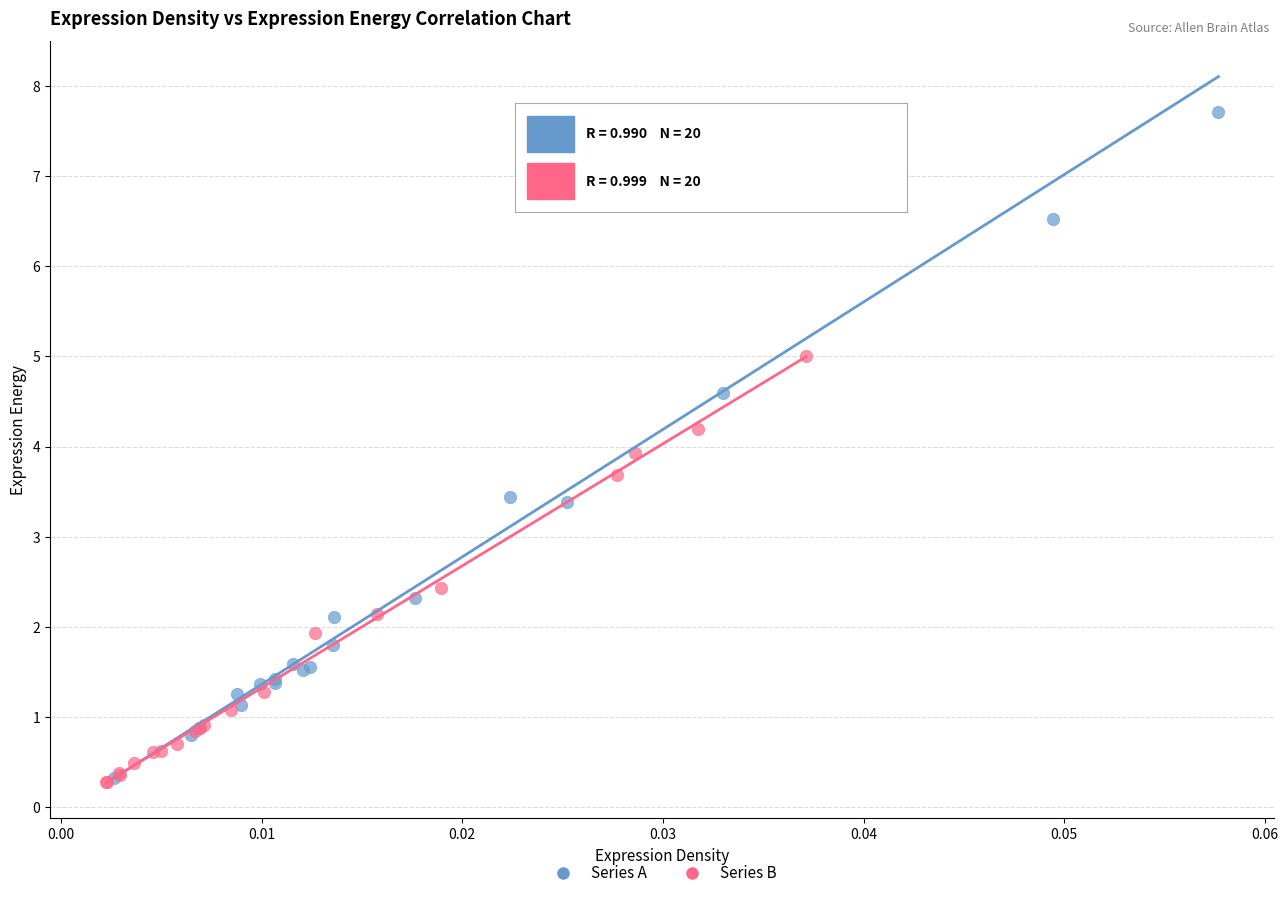

What are all the series names shown in the legend?

Series A, Series B